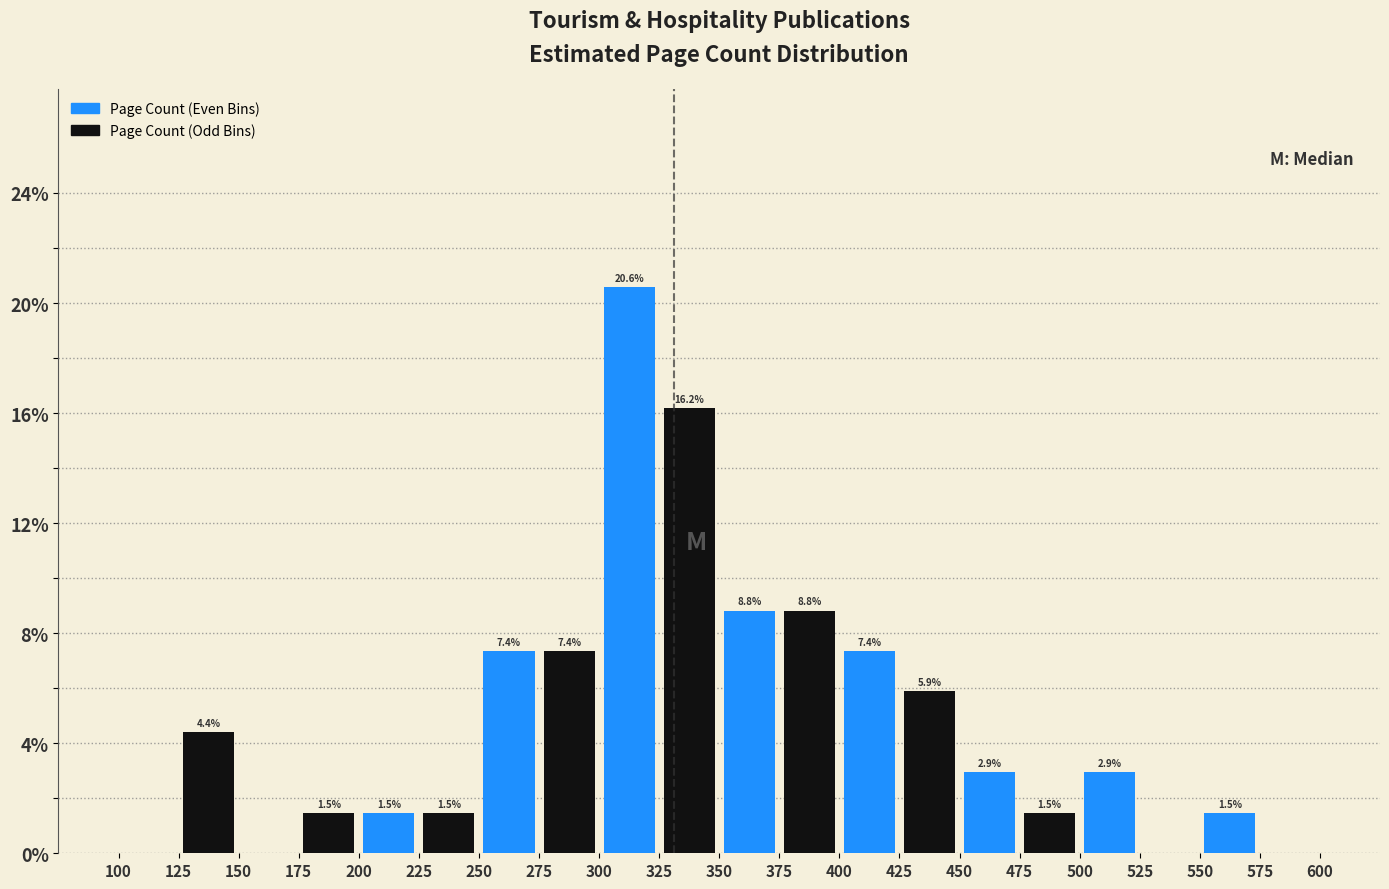

Which range on the x-axis has the tallest bar?

300 to 325